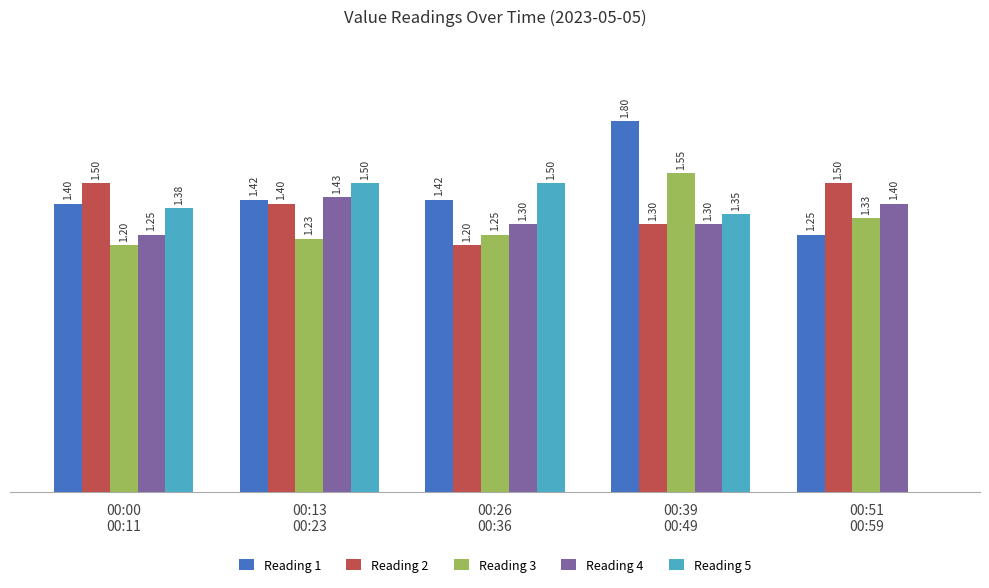

Where is Reading 3 nearest to the value 1?

00:00
00:11